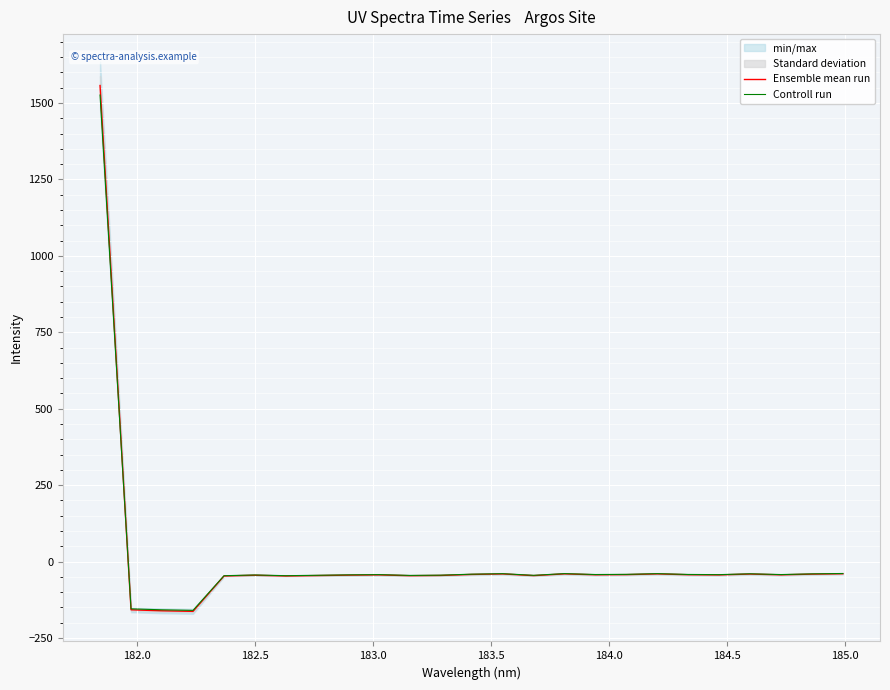

What is the difference between the second highest and second lowest values in the Ensemble mean run series?

121.2